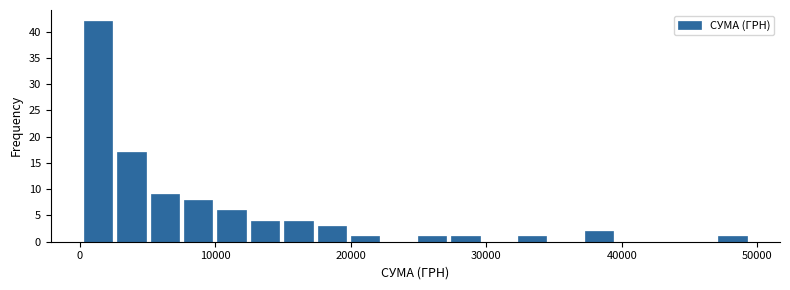

Around what value on the x-axis is the tallest bar? Give the approximate position of its centre, as read against the axis.

1000